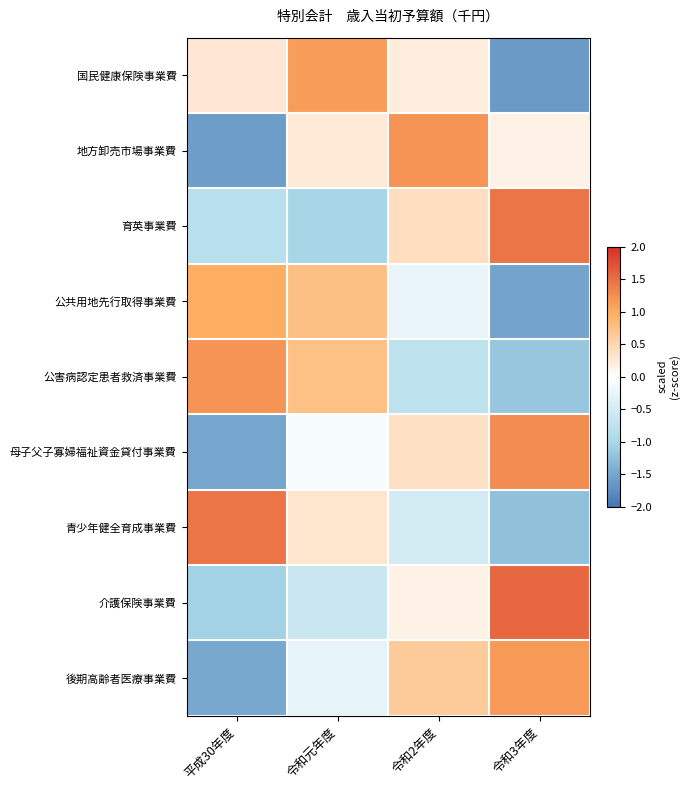

How many data points does each series have?

4